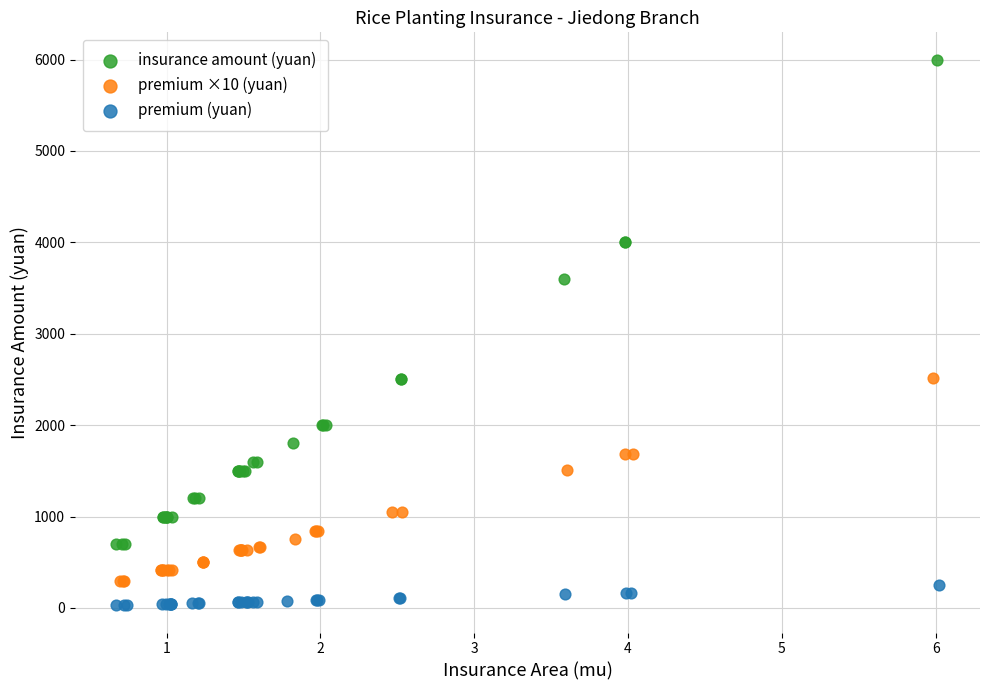

Which series has the largest Y range (max minus min)?

insurance amount (yuan)